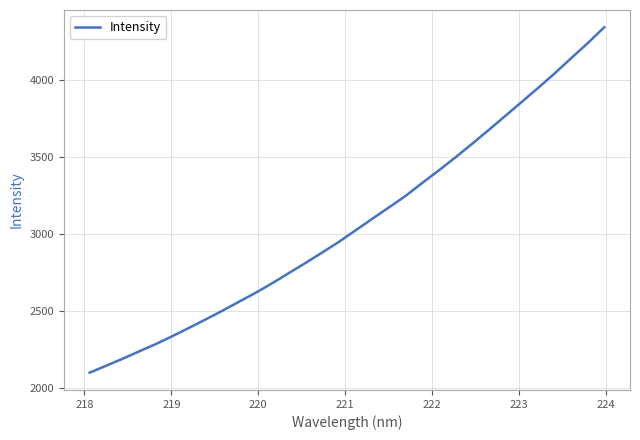

Does the chart have visible grid lines?

Yes